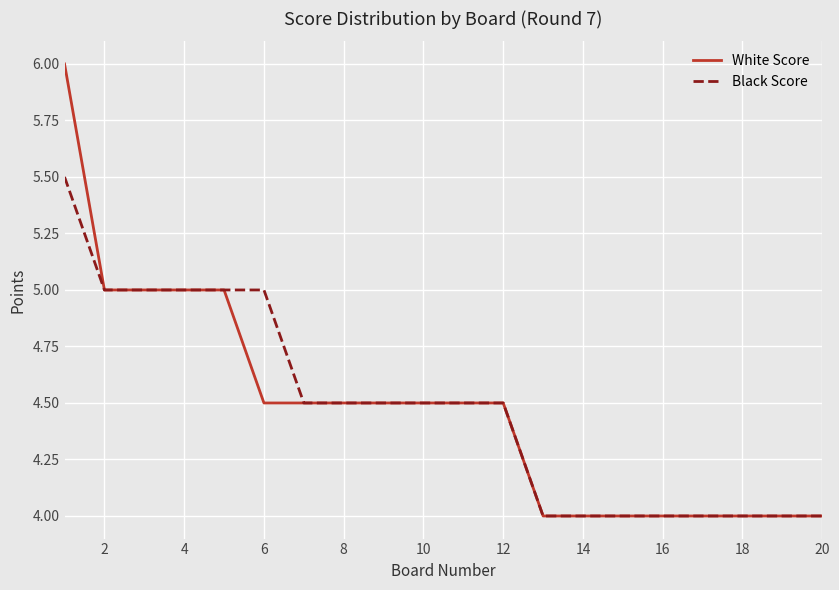

How many series are shown in this chart?

2